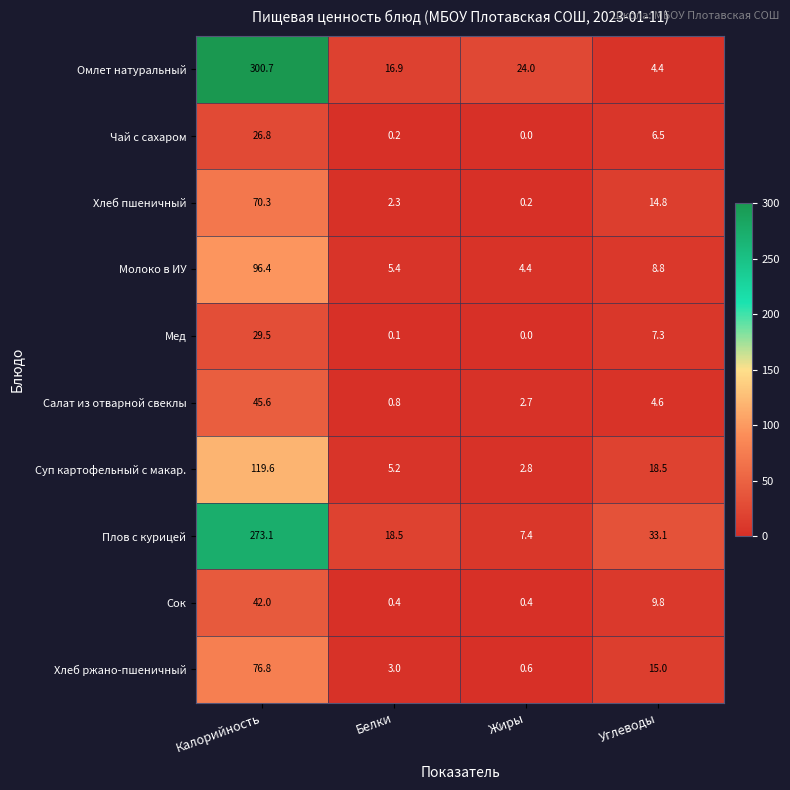

The Чай с сахаром series shows 9.5 at Углеводы. True or false?

False